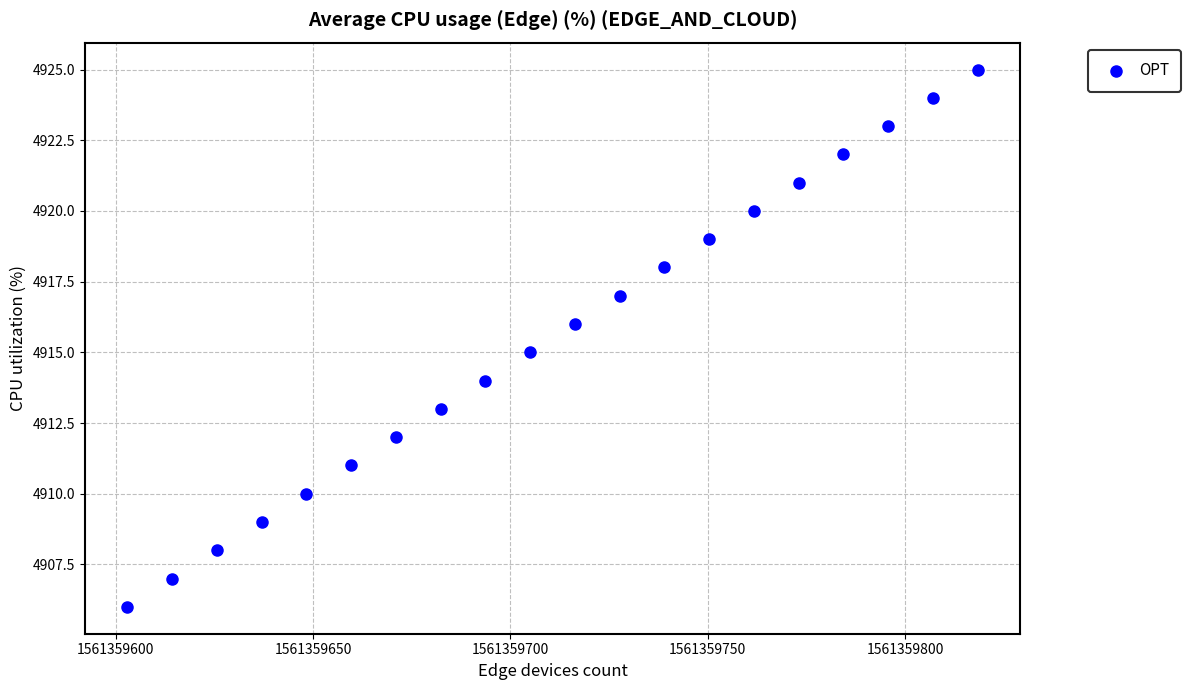

What is the range of Y values (max minus min)?

19